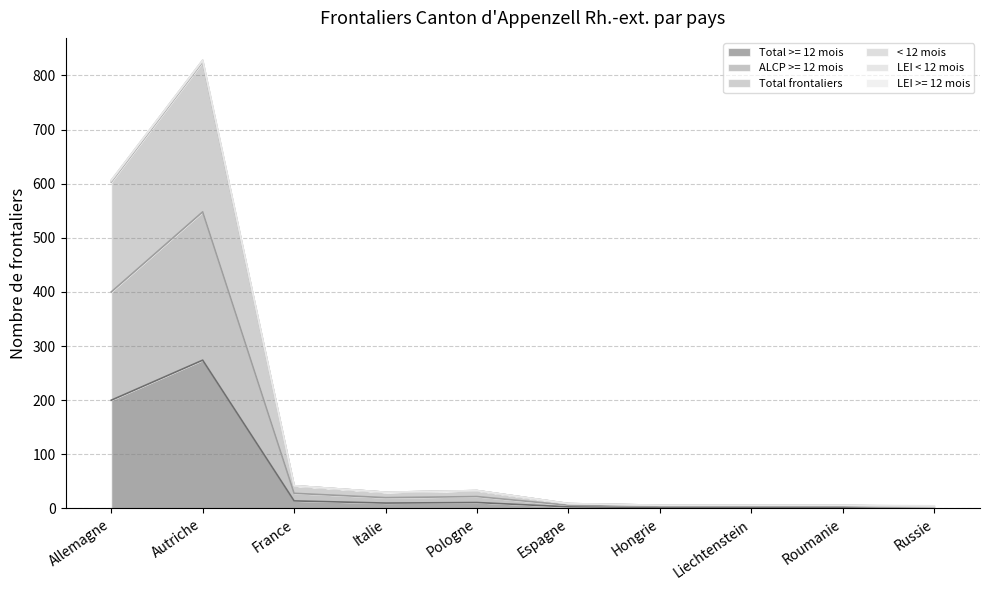

How many data points in Total frontaliers are above 30?

4